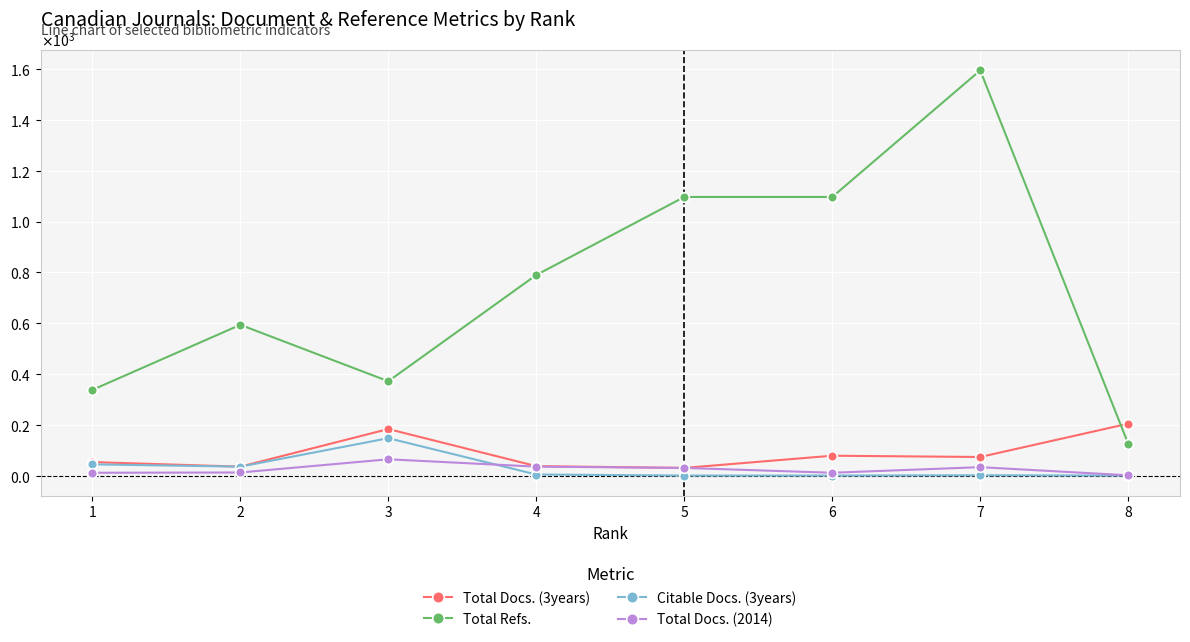

Which series has the largest total across all categories?

Total Refs.